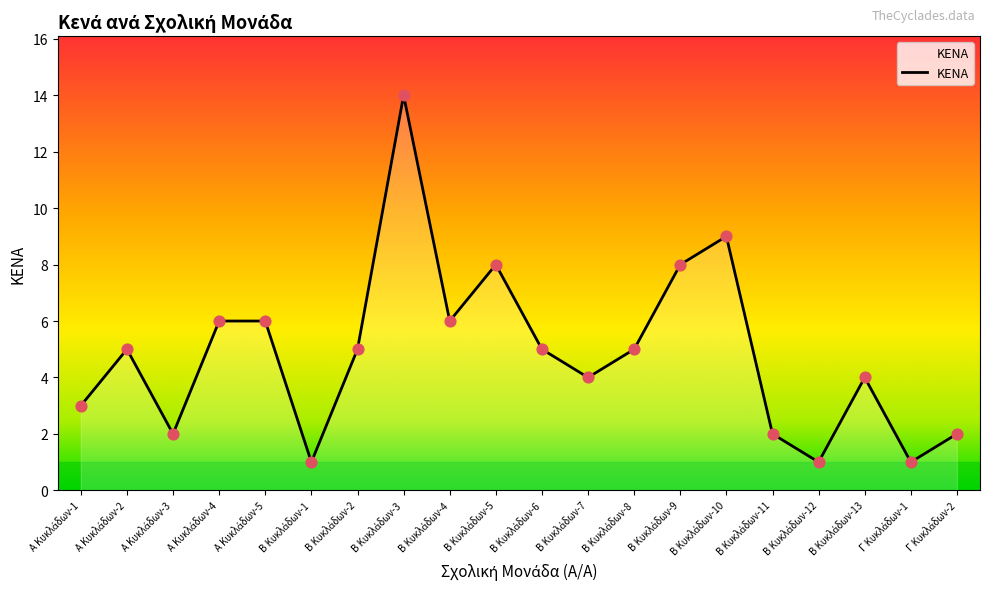

What is the difference between the maximum and minimum values?

13